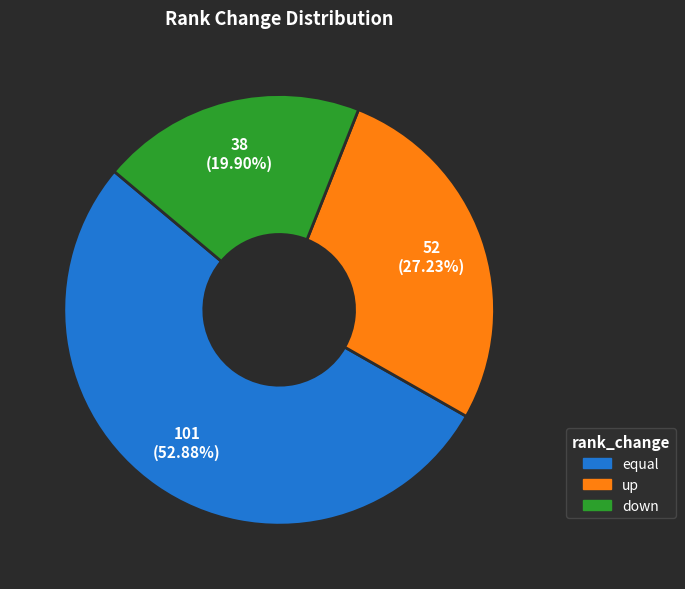

To the nearest percent, what is the difference between the largest and smallest slice percentages?

33%